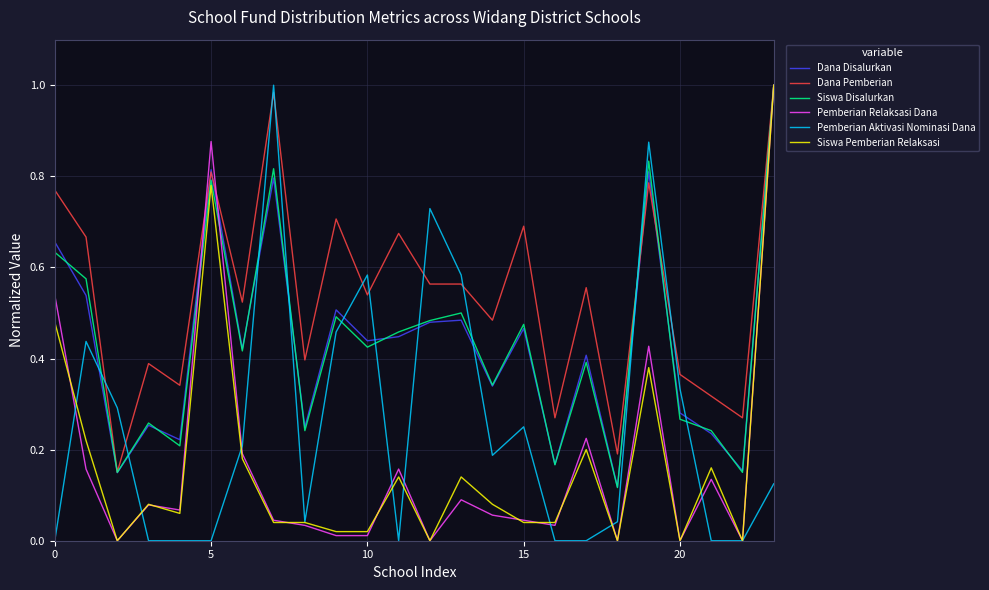

Which series has the largest total across all categories?

Dana Pemberian